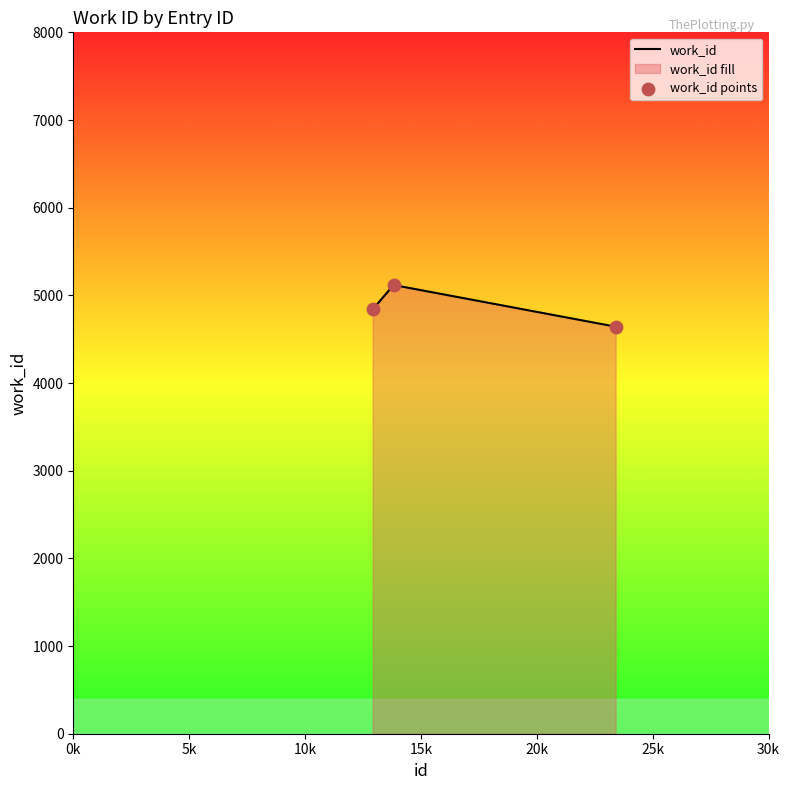

Which series has the largest total across all categories?

work_id